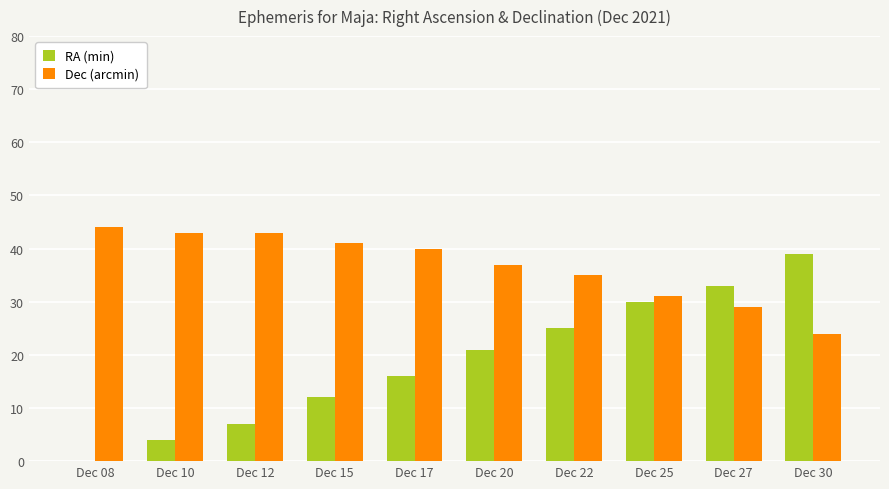

Where does the Dec (arcmin) series first go above 40?

Dec 08